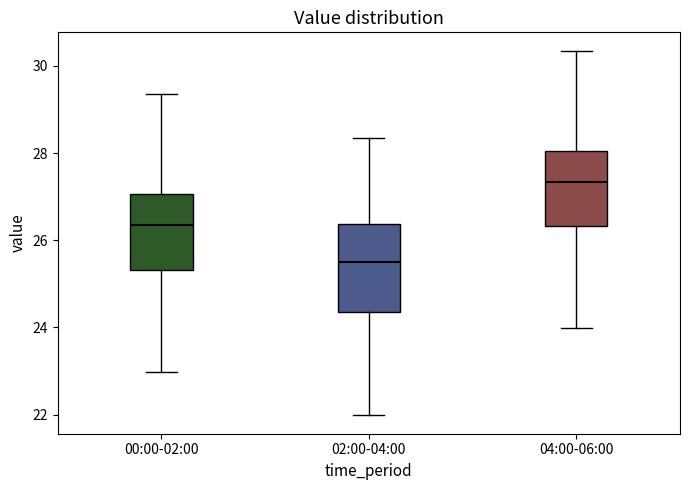

Comparing the boxes themselves (not the whiskers), which one is the tallest?

02:00-04:00